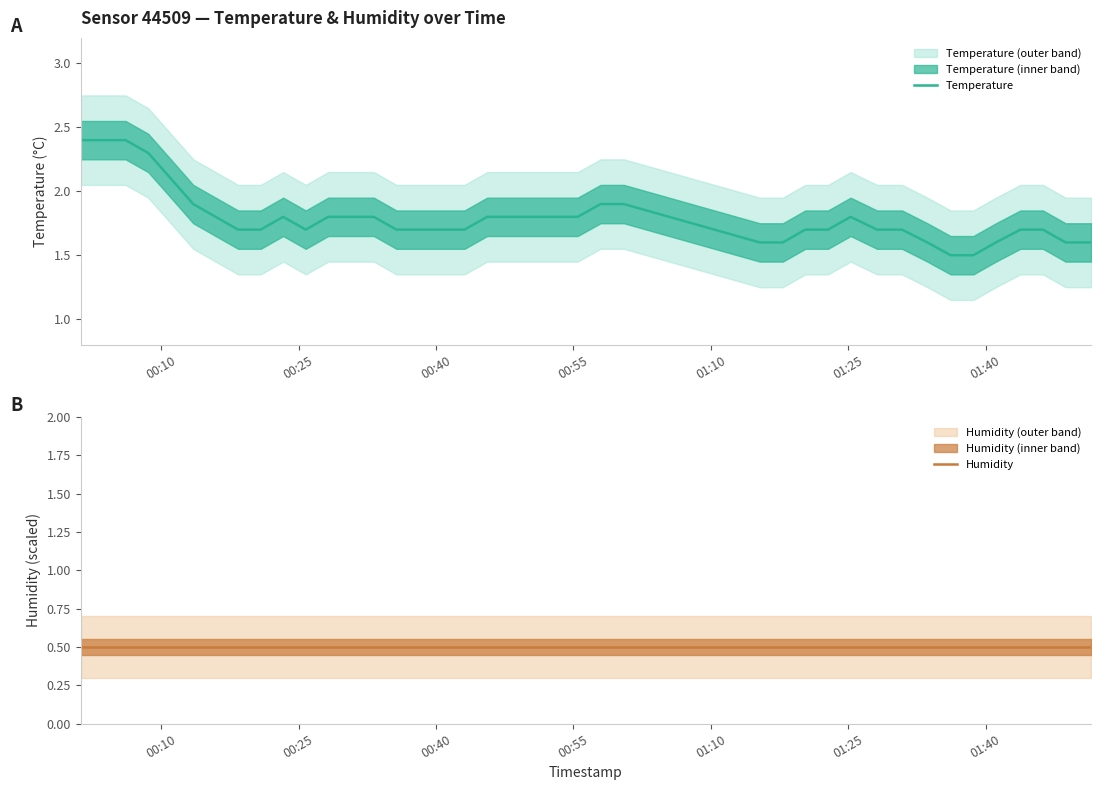

Count the number of data series in this chart.

2